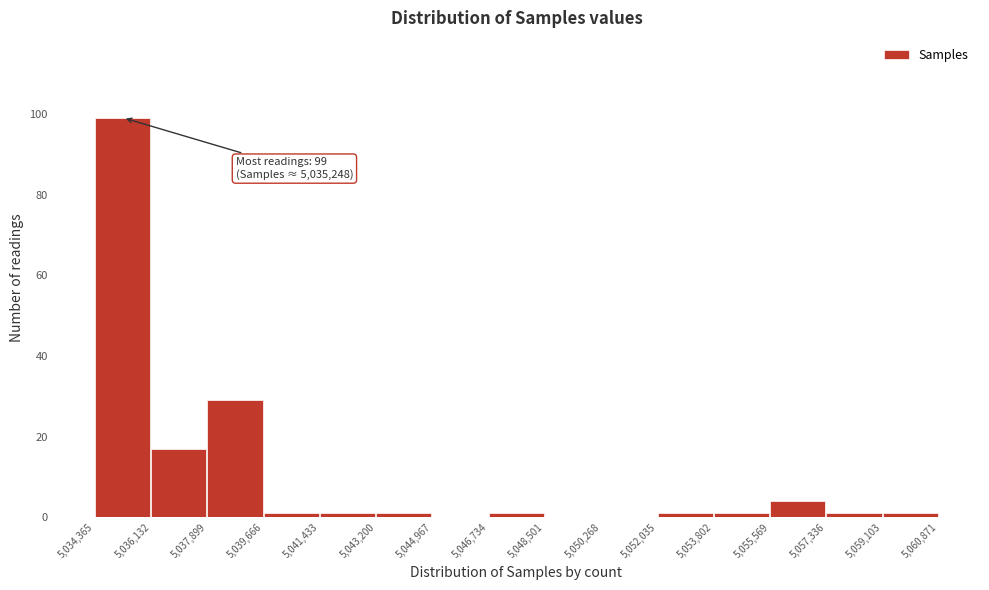

Which range on the x-axis has the tallest bar?

5,034,365 to 5,036,132